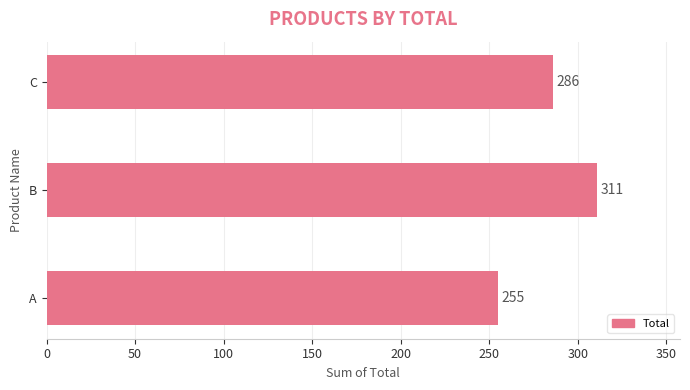

What is the change in value from A to B?

+56